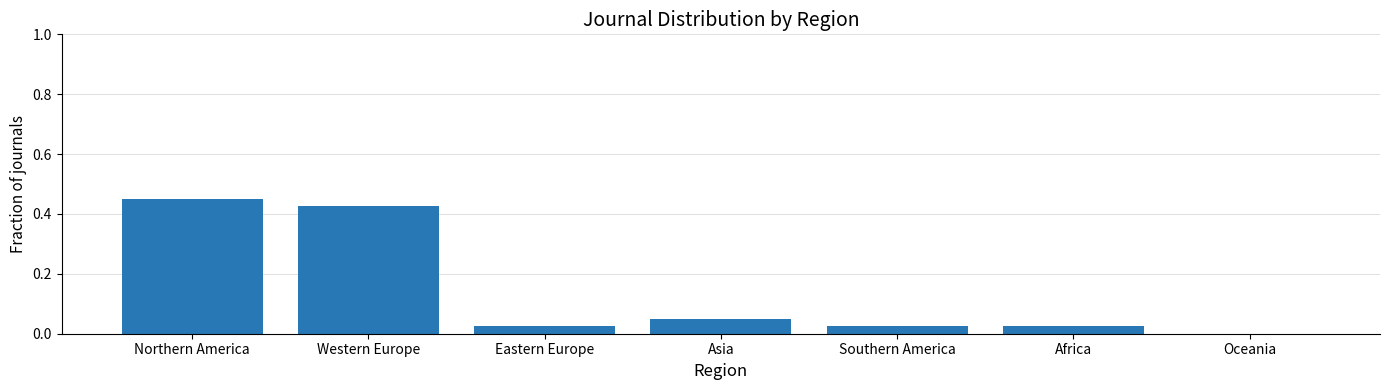

How many positive values are there?

6